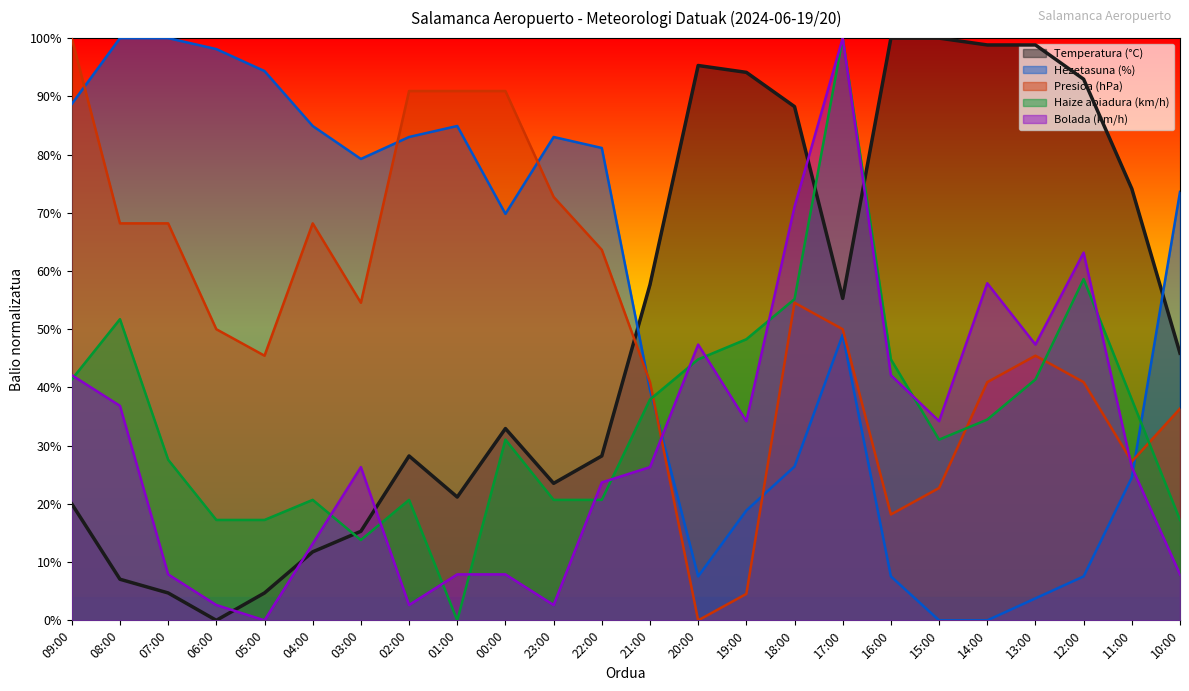

What is the value of the Hezetasuna (%) point at the 5th from the left?

0.9